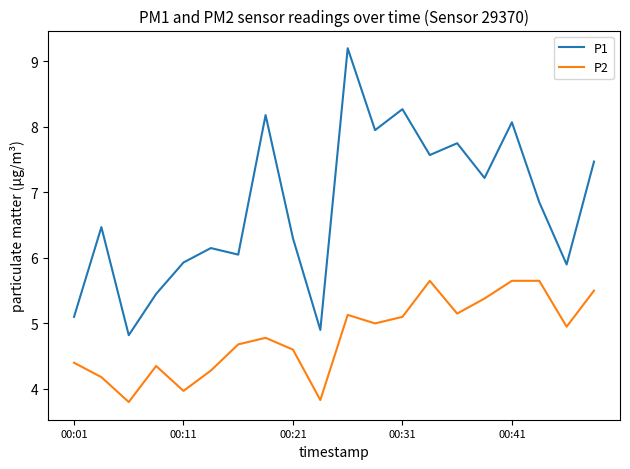

True or false: P2 and P1 cross at least once.

False